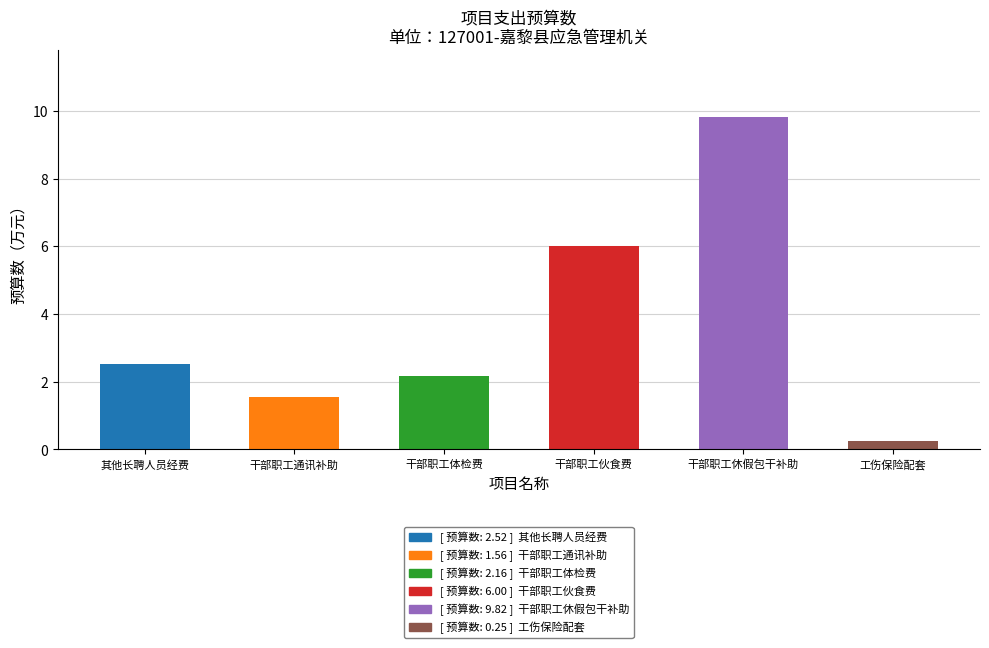

Rank the categories by value from highest to lowest.

干部职工休假包干补助, 干部职工伙食费, 其他长聘人员经费, 干部职工体检费, 干部职工通讯补助, 工伤保险配套